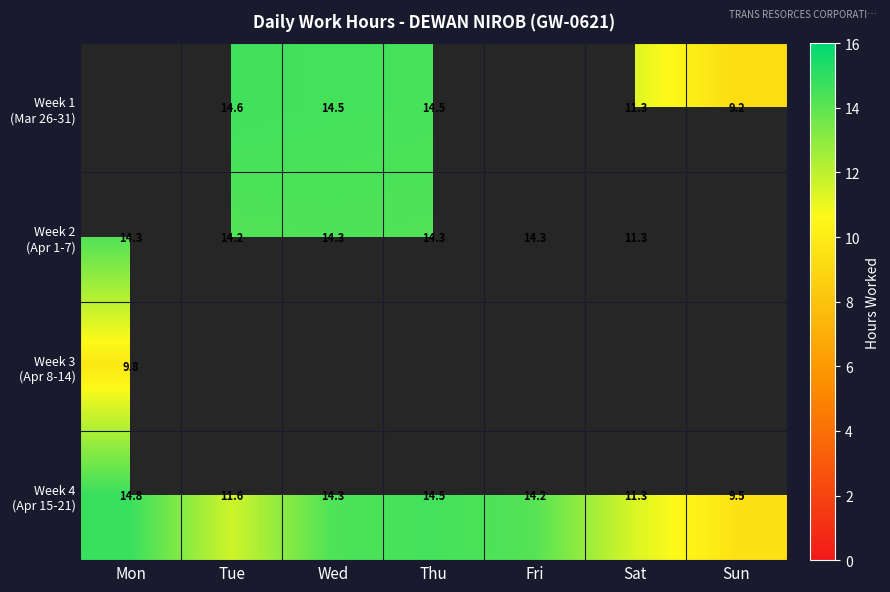

How many data points in Week 4 (Apr 15-21) are above 14?

4